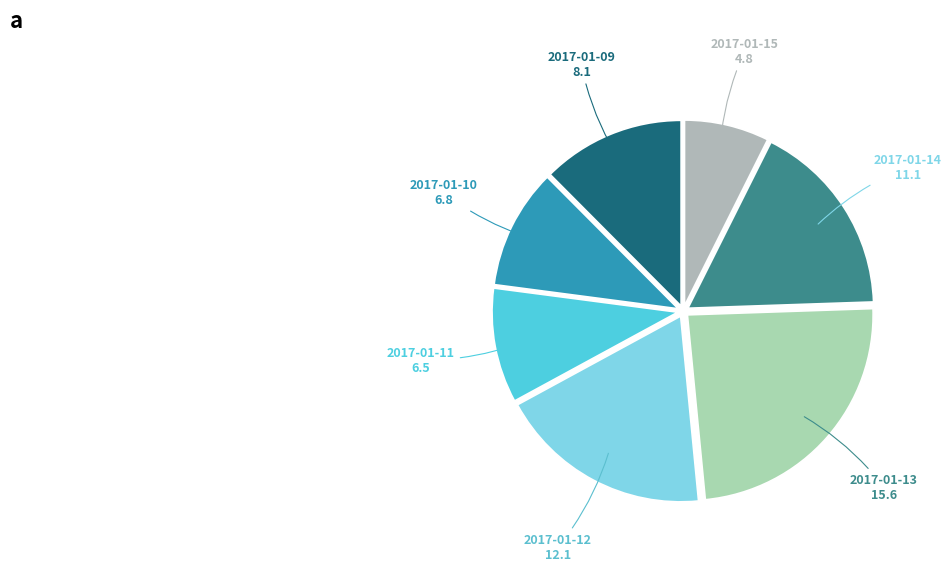

Does 2017-01-11 represent more than half of the total?

No